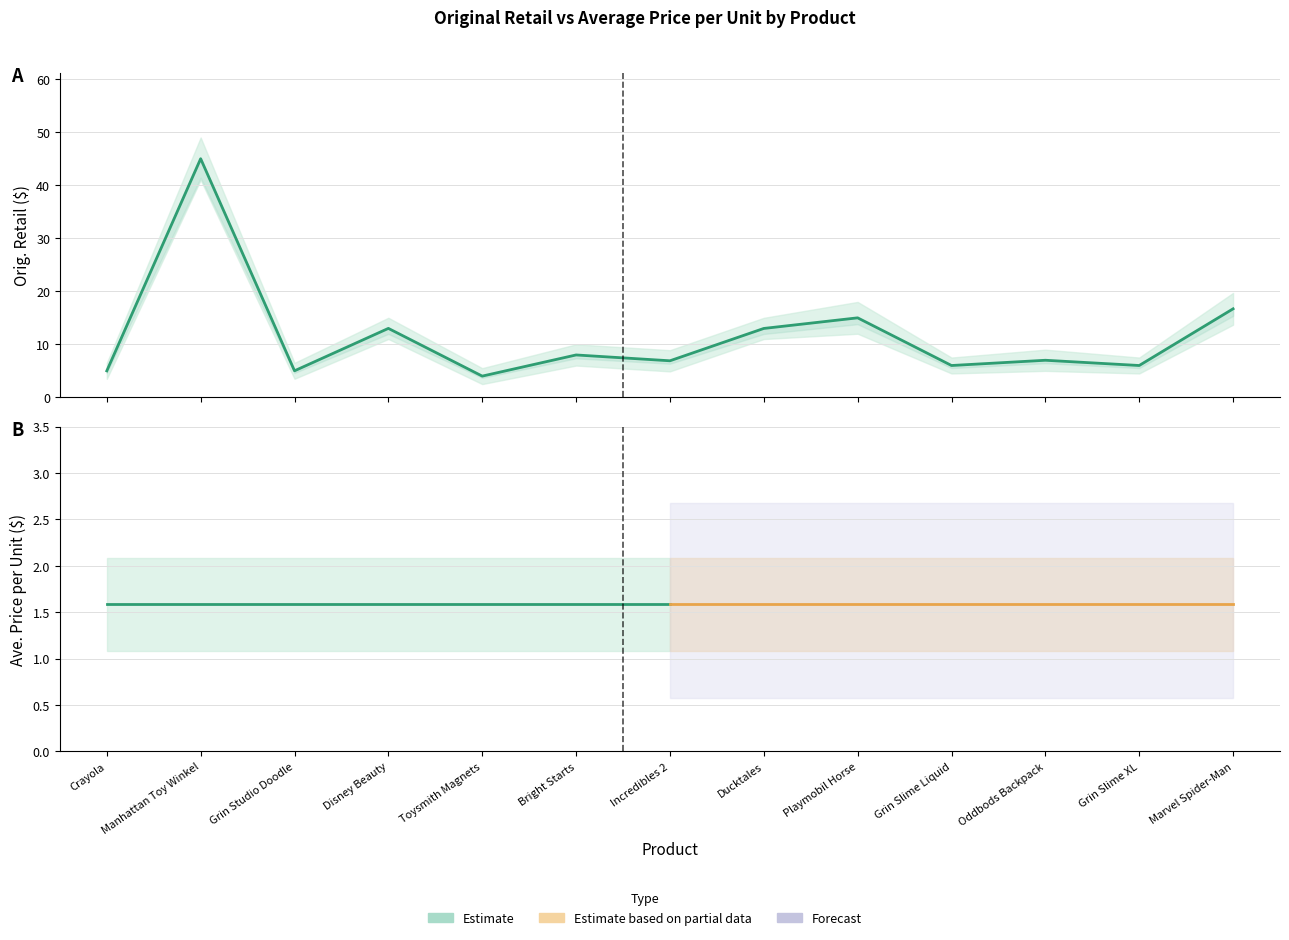

Rank the categories by value from lowest to highest.

Toysmith Magnets, Crayola, Grin Studio Doodle, Grin Slime Liquid, Grin Slime XL, Incredibles 2, Oddbods Backpack, Bright Starts, Ducktales, Disney Beauty, Playmobil Horse, Marvel Spider-Man, Manhattan Toy Winkel